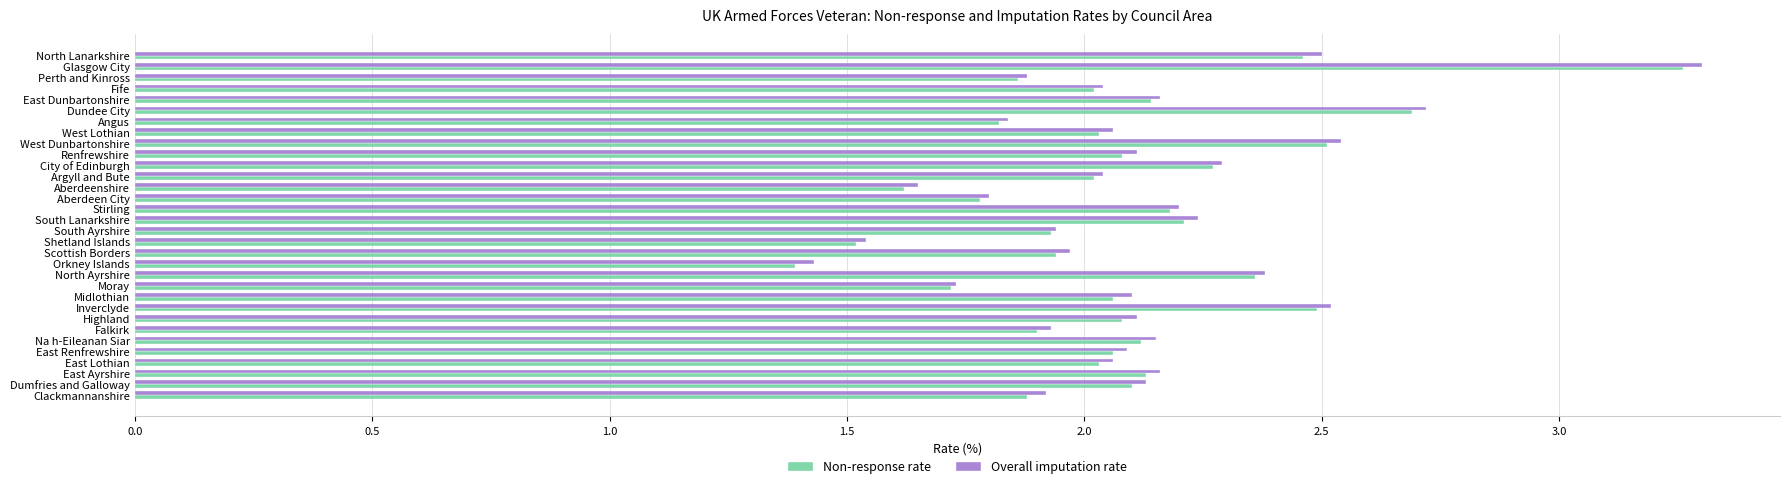

What is the smallest value displayed?

1.4